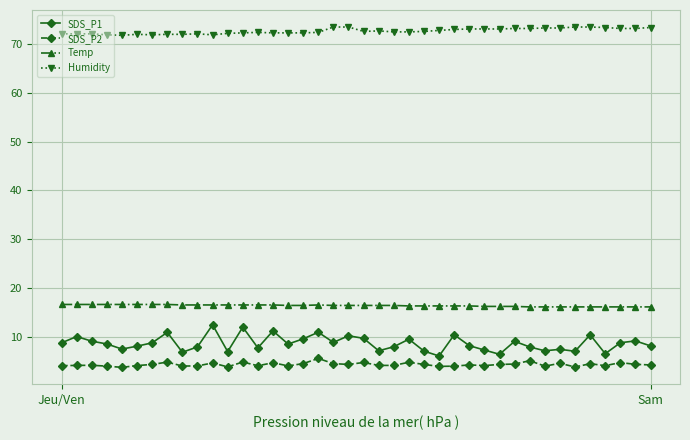

Which series has the widest spread of values?

SDS_P1